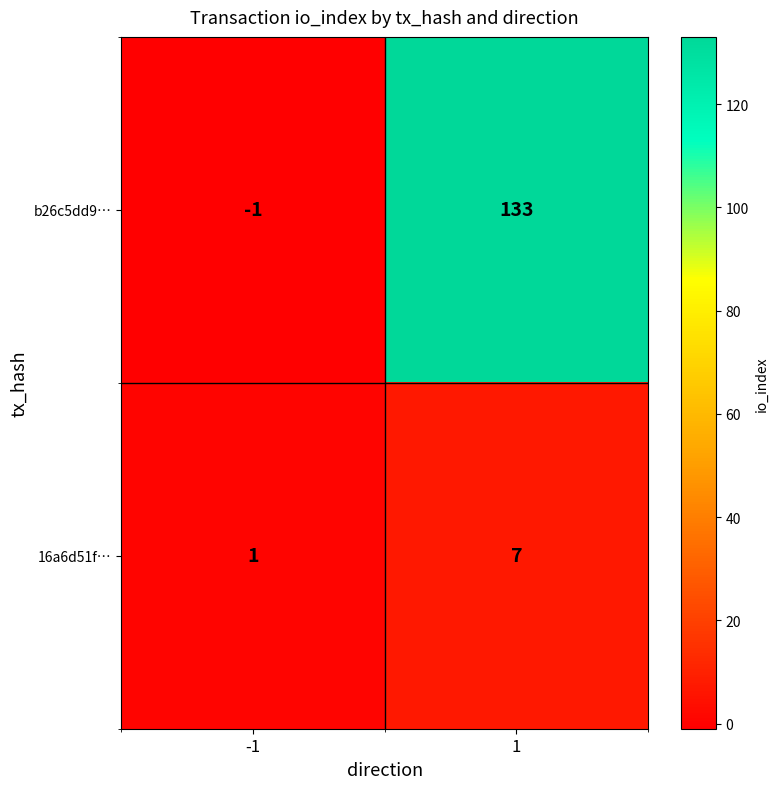

Rank the series at -1 from highest to lowest value.

16a6d51f…, b26c5dd9…